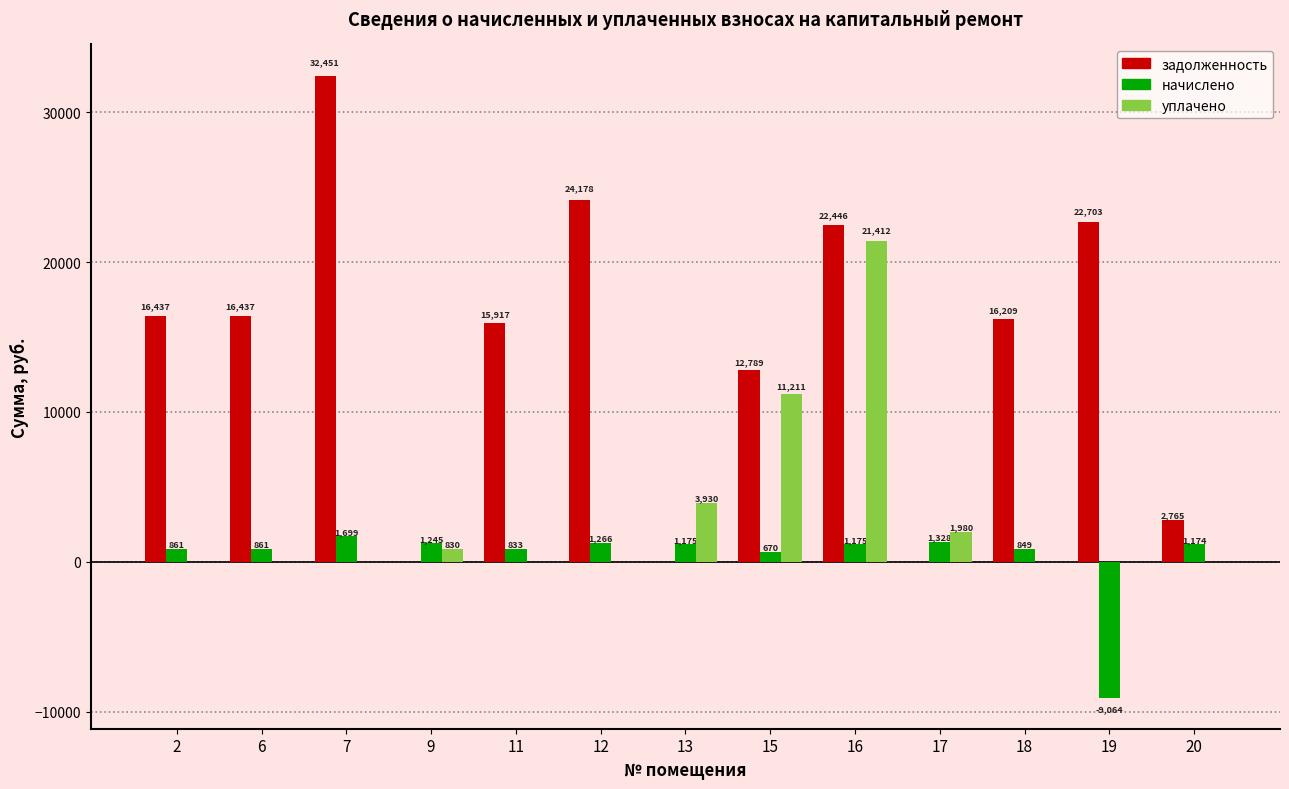

True or false: начислено has a value of -2403.4 at 19.

False